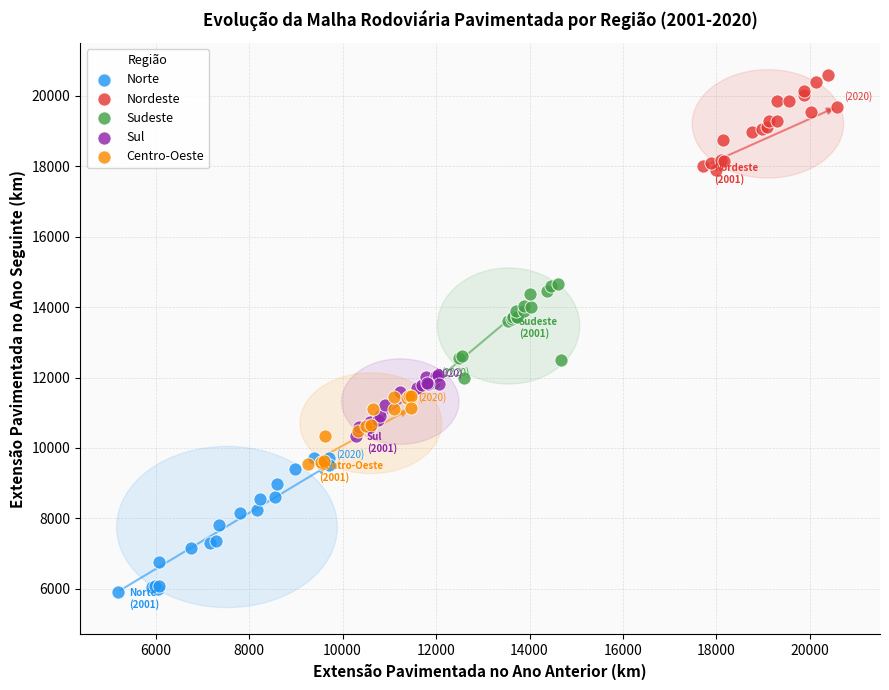

Which series reaches the minimum Y coordinate?

Norte